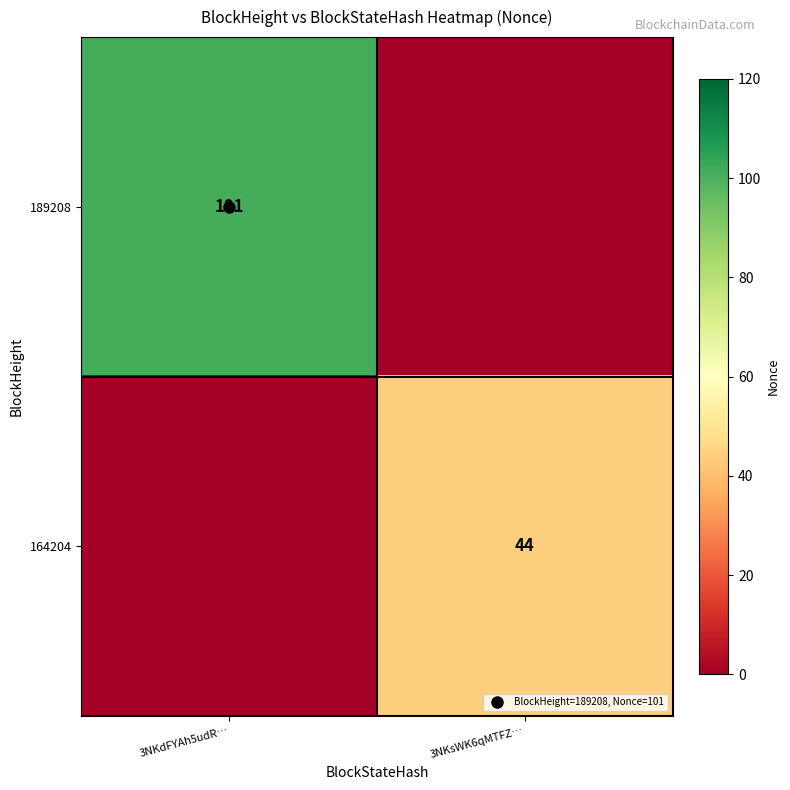

Is it true that 189208 equals 45 at 3NKdFYAh5udR…?

False